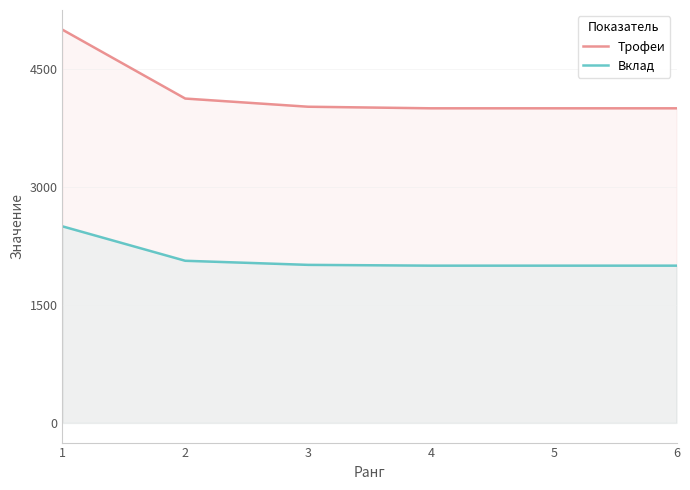

What is the difference between the highest and lowest values at 6?

2001